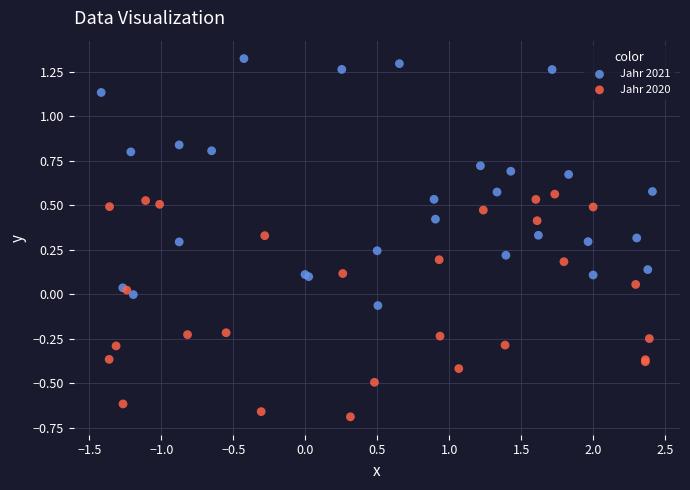

Which series reaches the minimum Y coordinate?

Jahr 2020